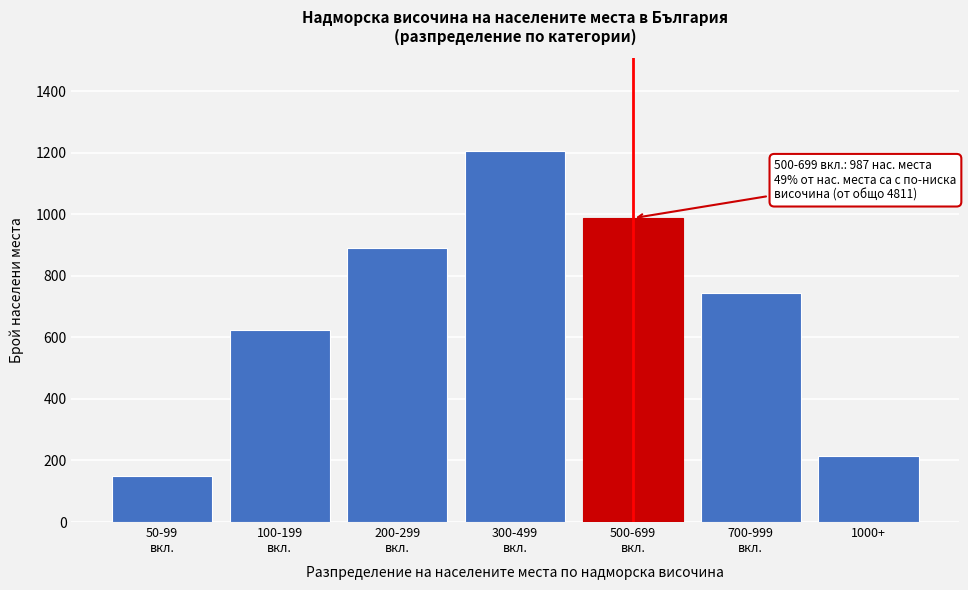

Reading left to right, what are all the values shown in this chart?

148	623	891	1205	987	743	214